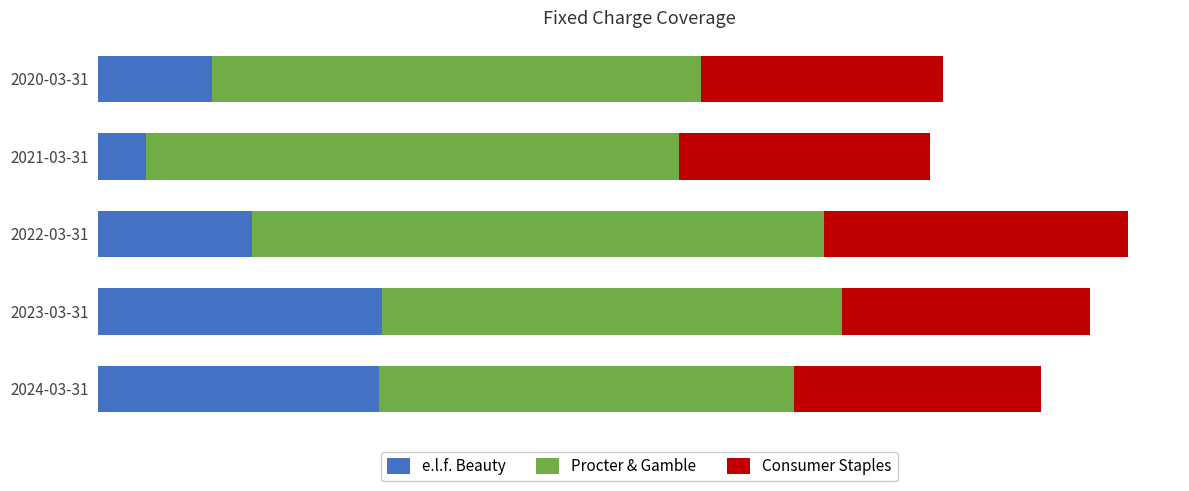

Rank the series by their maximum value, from lowest to highest.

e.l.f. Beauty, Consumer Staples, Procter & Gamble